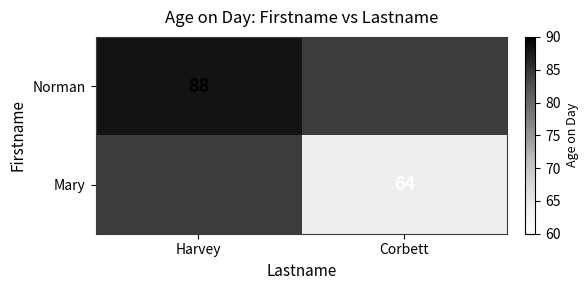

What is the smallest value displayed?

64.0